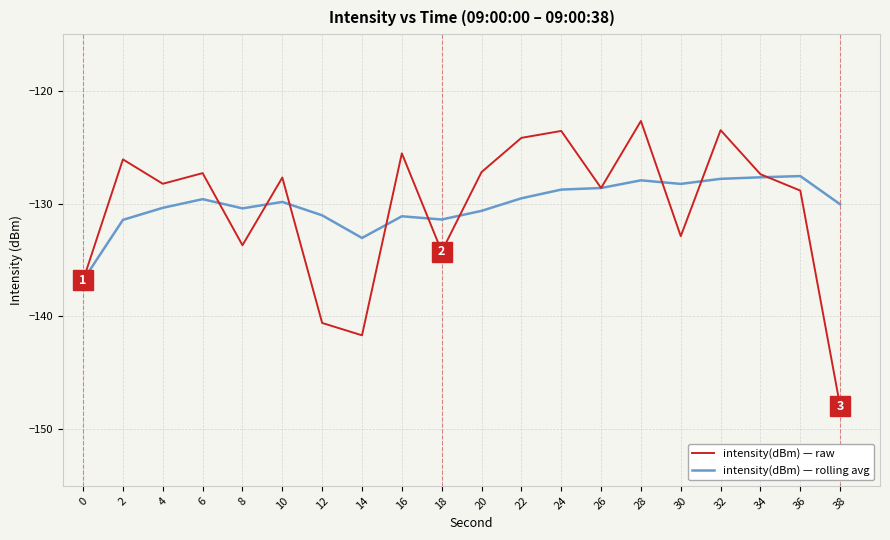

How many series are shown in this chart?

2